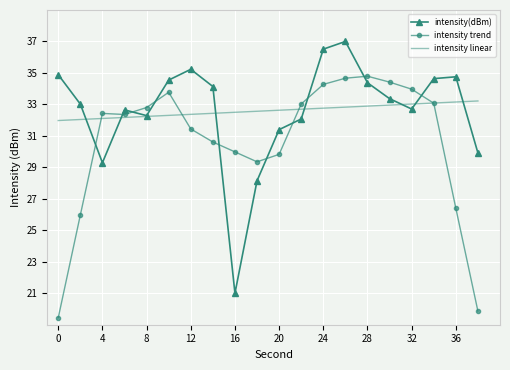

True or false: intensity(dBm) and intensity trend cross at least once.

True